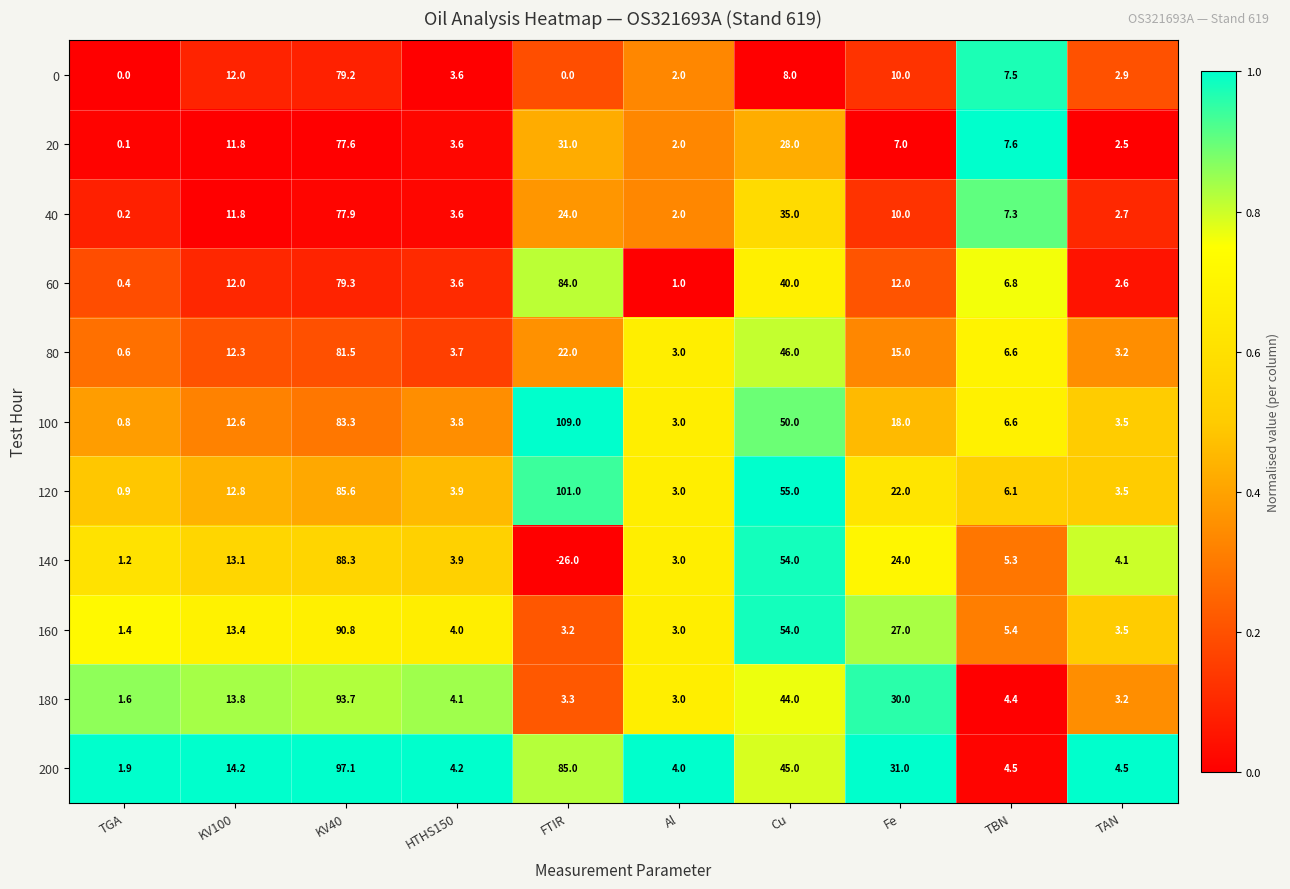

List the series in order of their peak value, highest first.

100, 120, 200, 180, 160, 140, 60, 80, 0, 40, 20